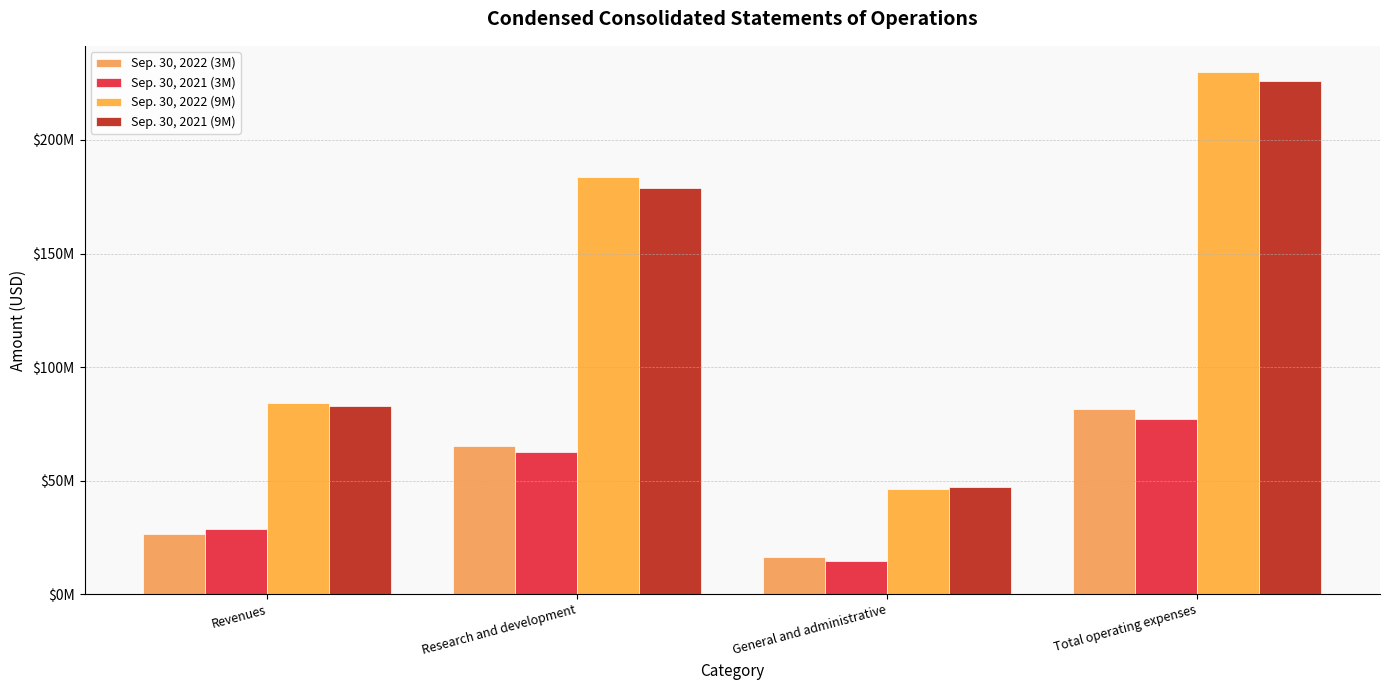

Which series has the widest spread of values?

Sep. 30, 2022 (9M)